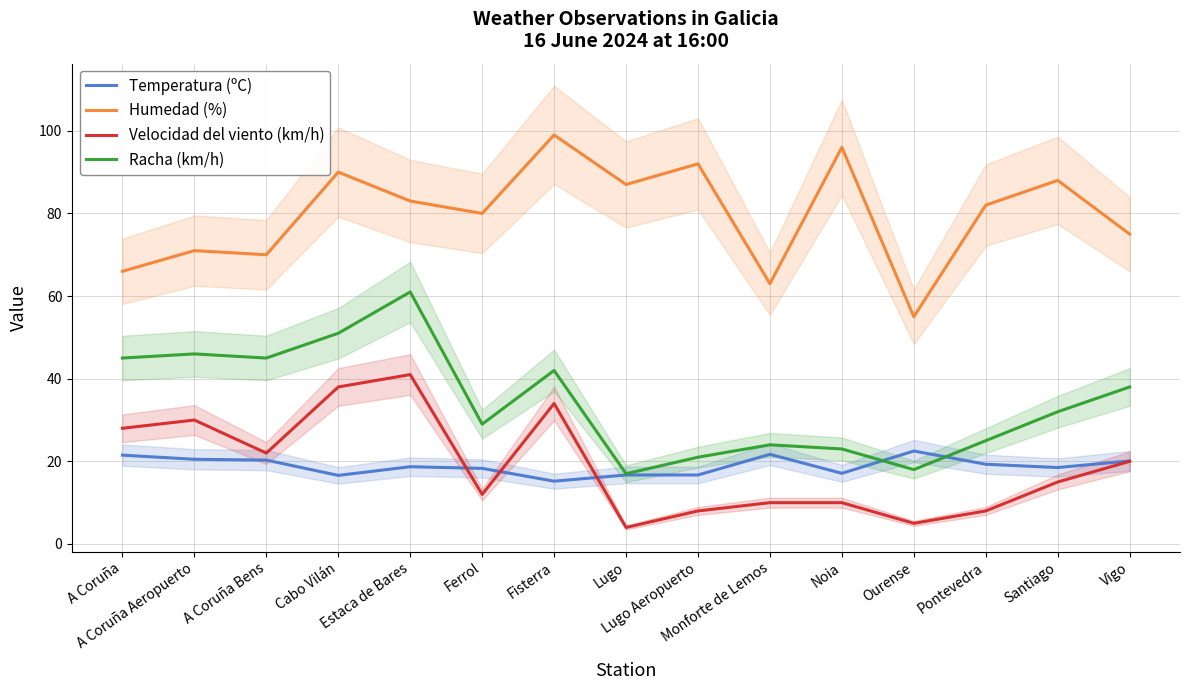

What is the smallest value displayed?

4.0